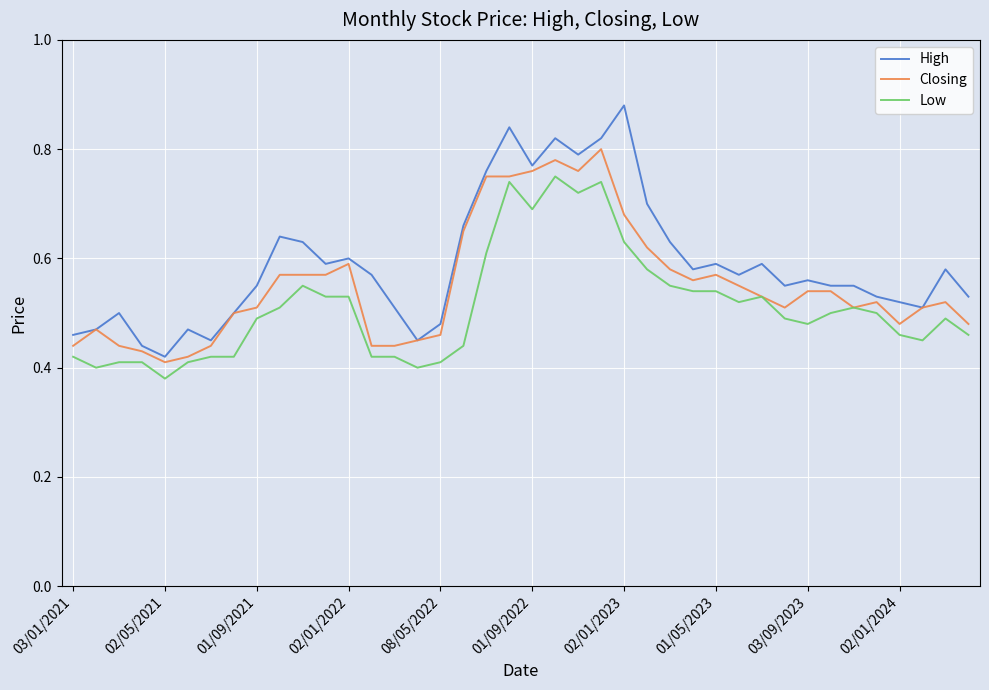

Which series has the largest range (max minus min)?

High